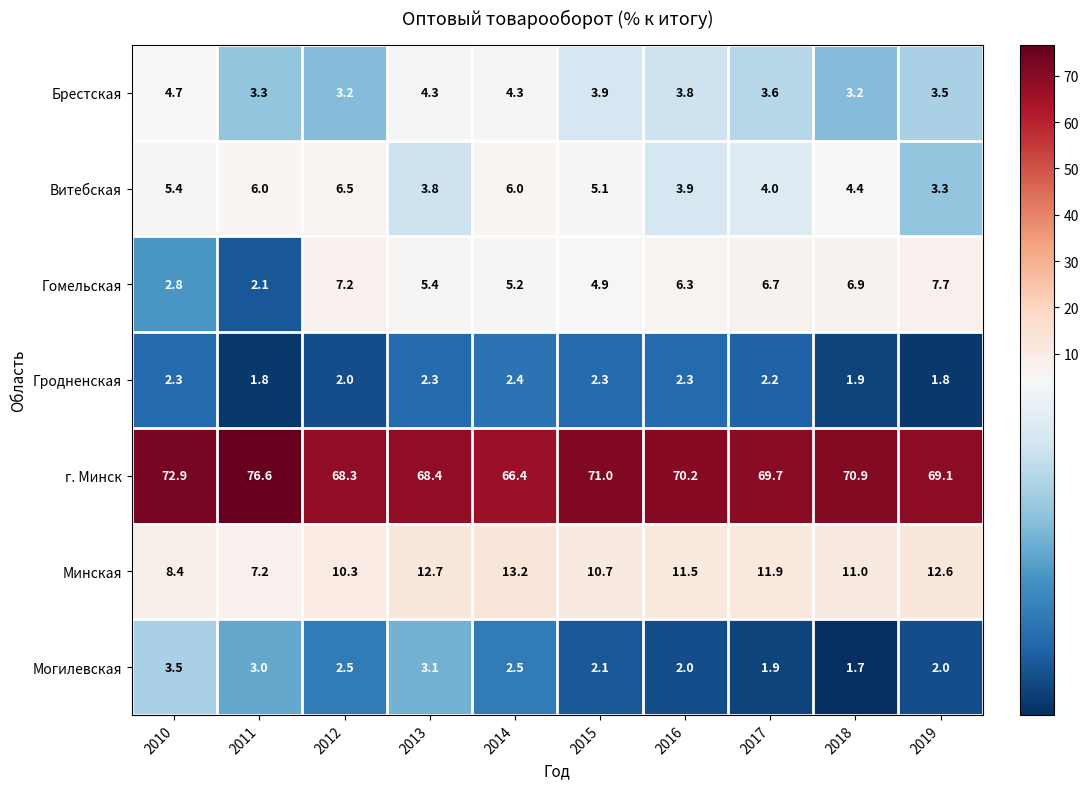

Read the г. Минск value at 2010.

72.9